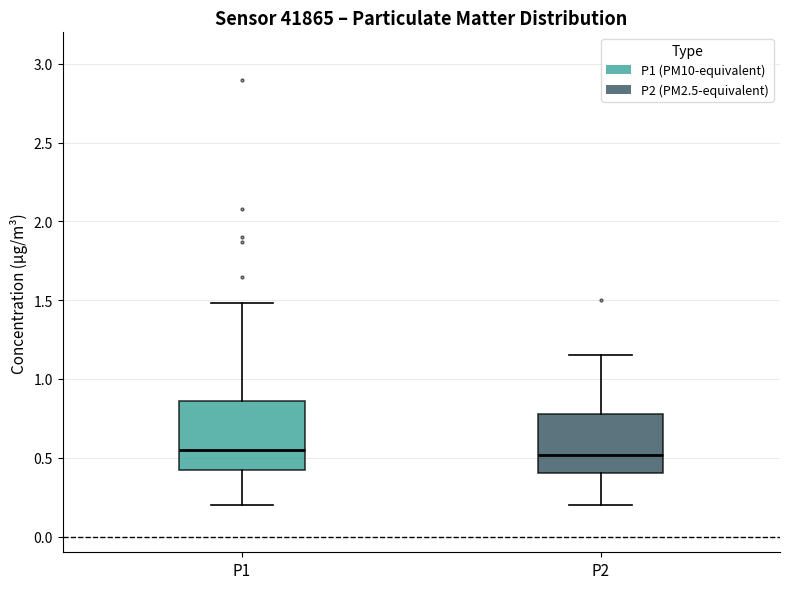

Which box is the tallest, from its lower edge to its upper edge?

P1